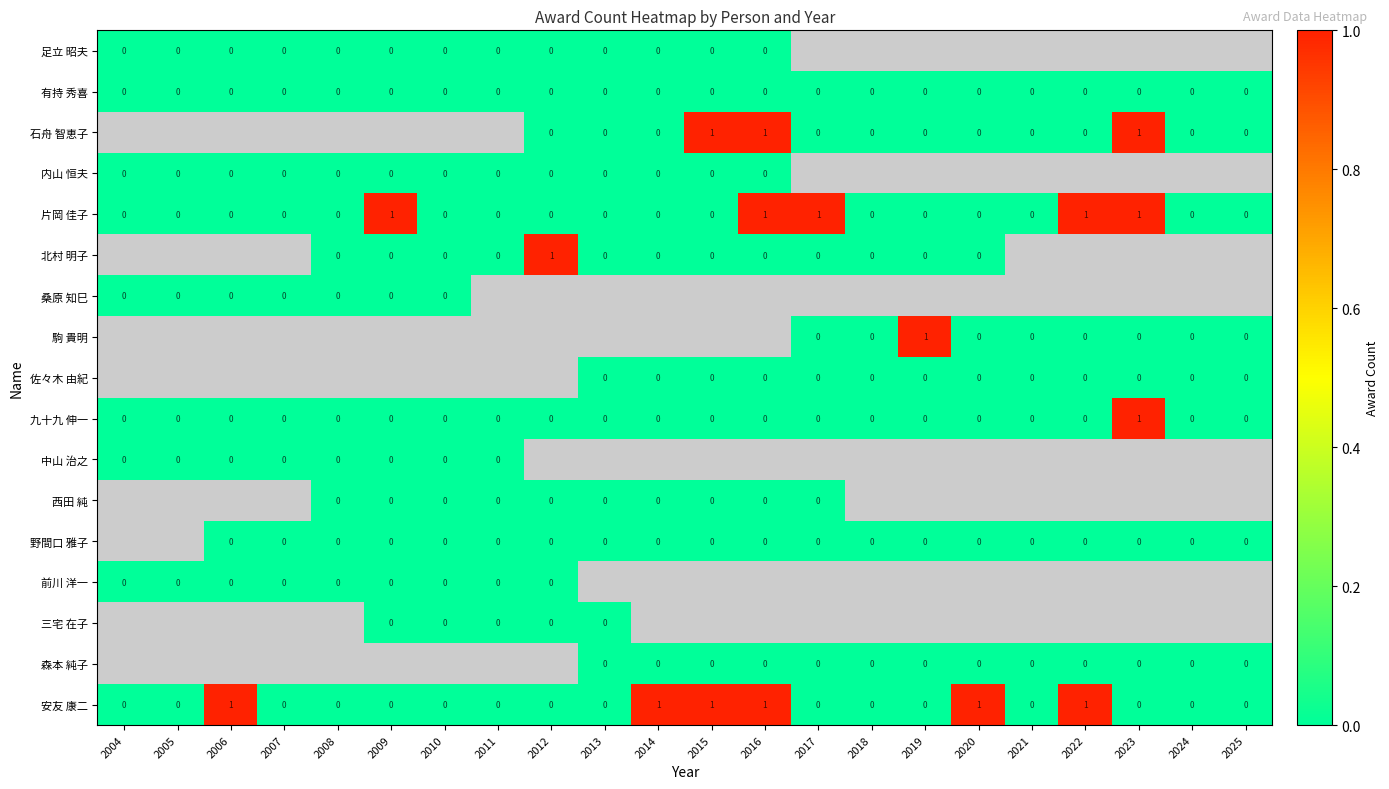

The 安友 康二 series shows 1 at 2020. True or false?

True